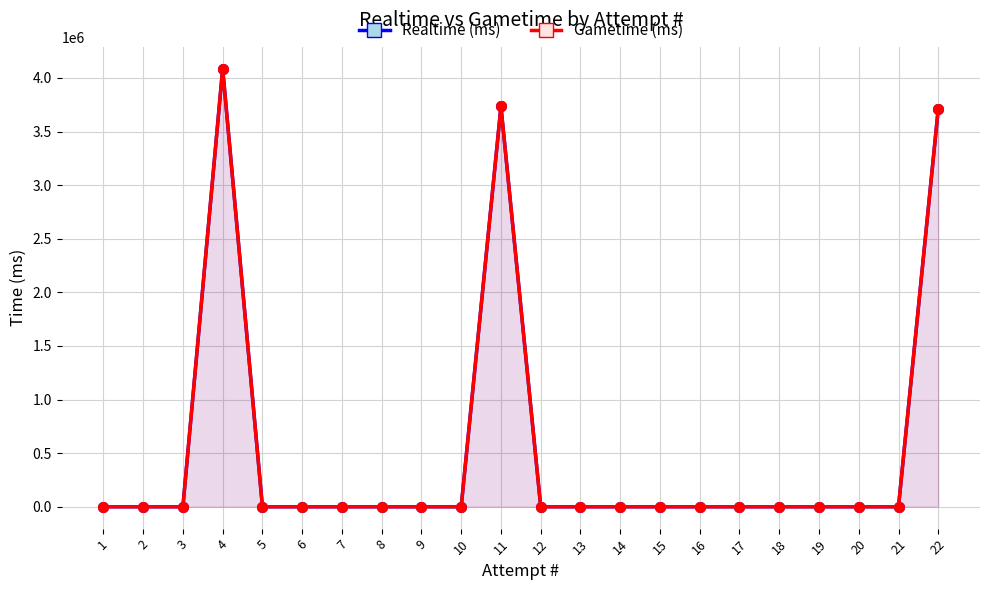

Which series has the widest spread of values?

Realtime (ms)